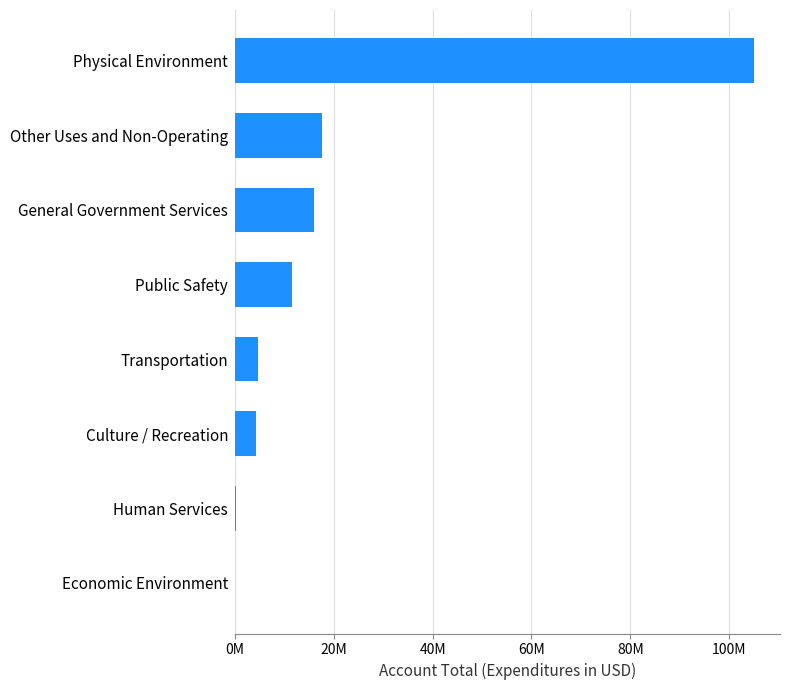

At which label is the value closest to 52528531?

Other Uses and Non-Operating